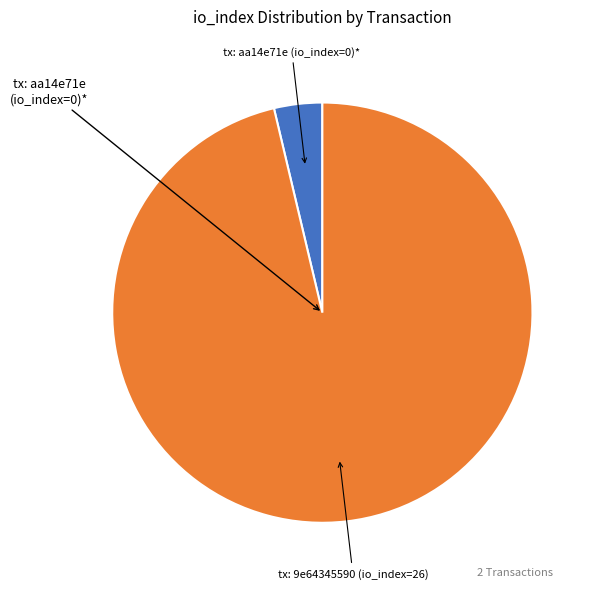

Does any single category account for the majority?

Yes